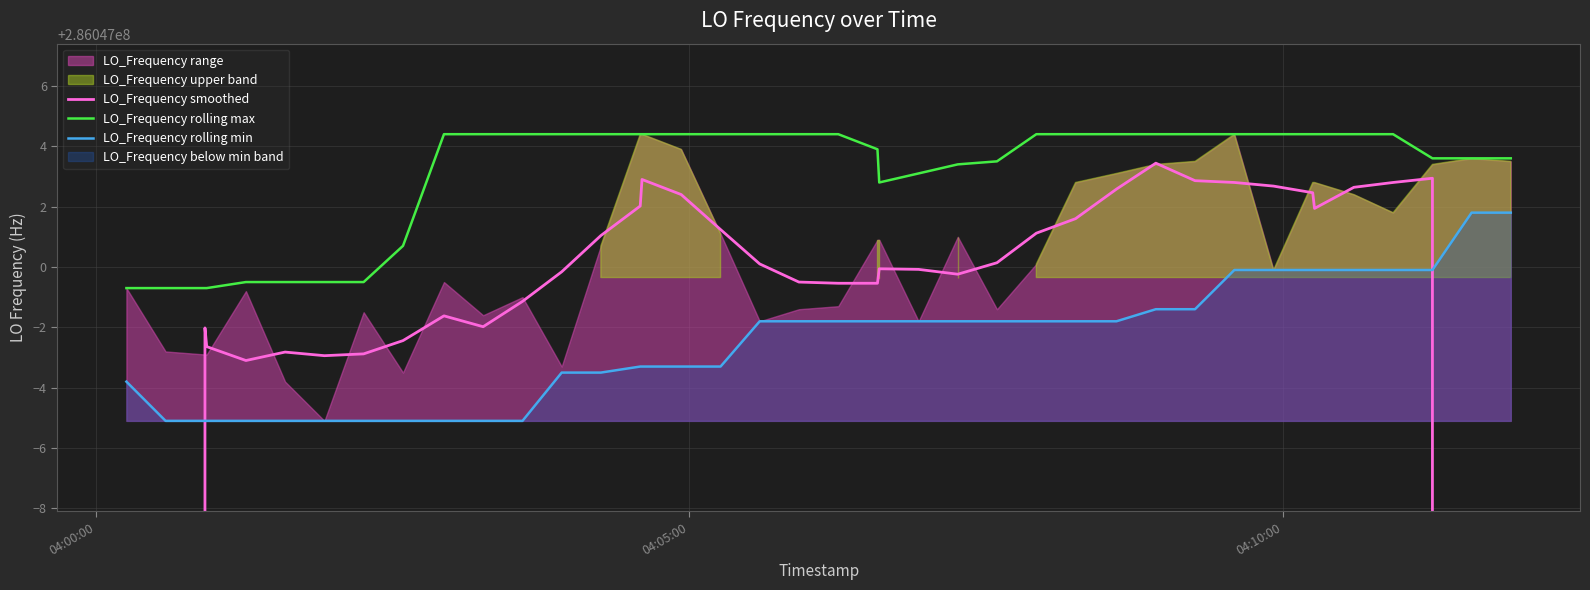

True or false: LO_Frequency rolling max and LO_Frequency rolling min cross at least once.

False